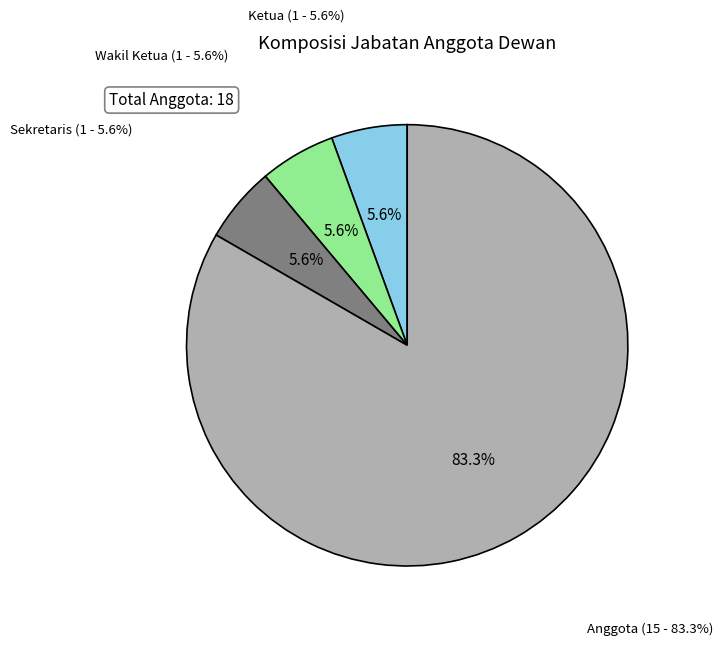

To the nearest percent, what is the difference between the Anggota and Wakil Ketua slice percentages?

78%